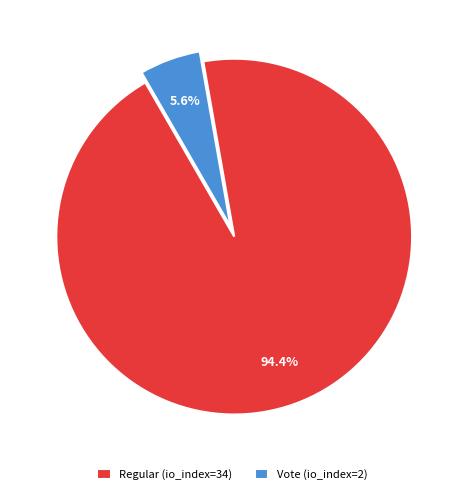

What percentage is the Regular (io_index=34) slice, to the nearest percent?

94%